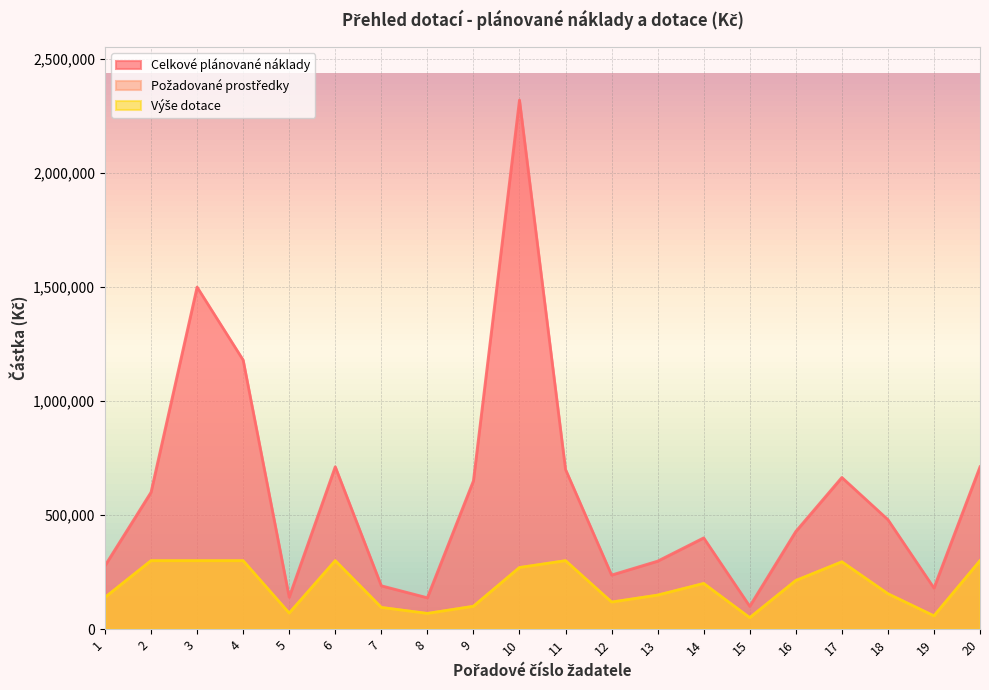

The value of Výše dotace at 9 is 146562. True or false?

False